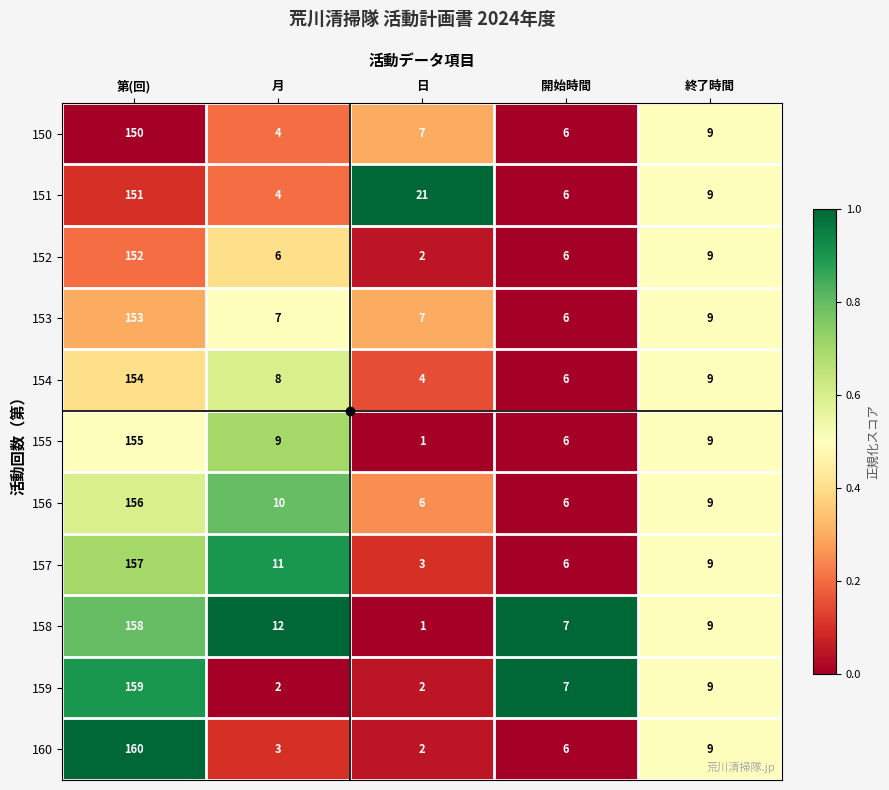

What is the difference between the 152 values at 日 and 開始時間?

4